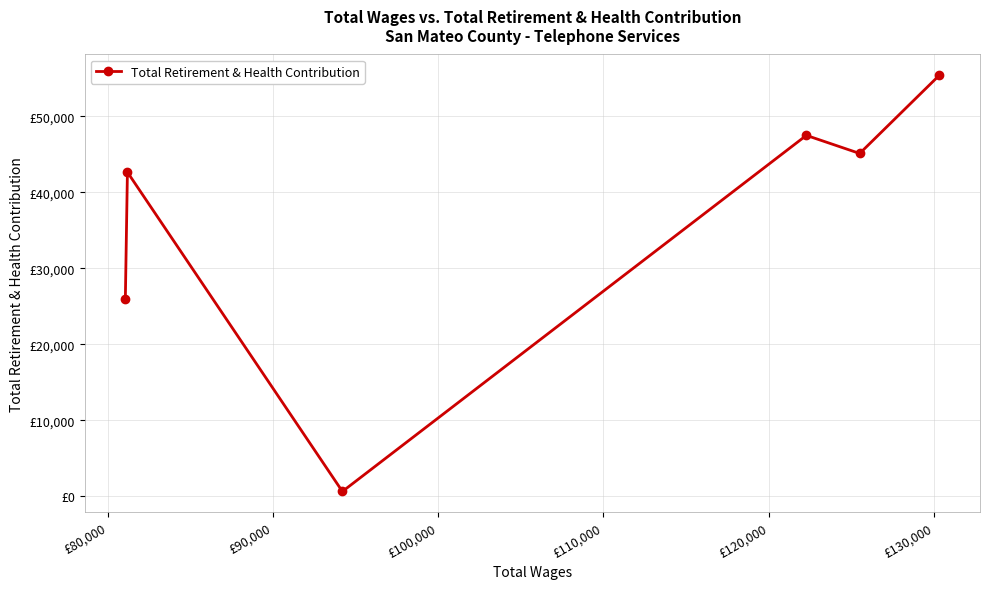

What is the sum of all values?

217391